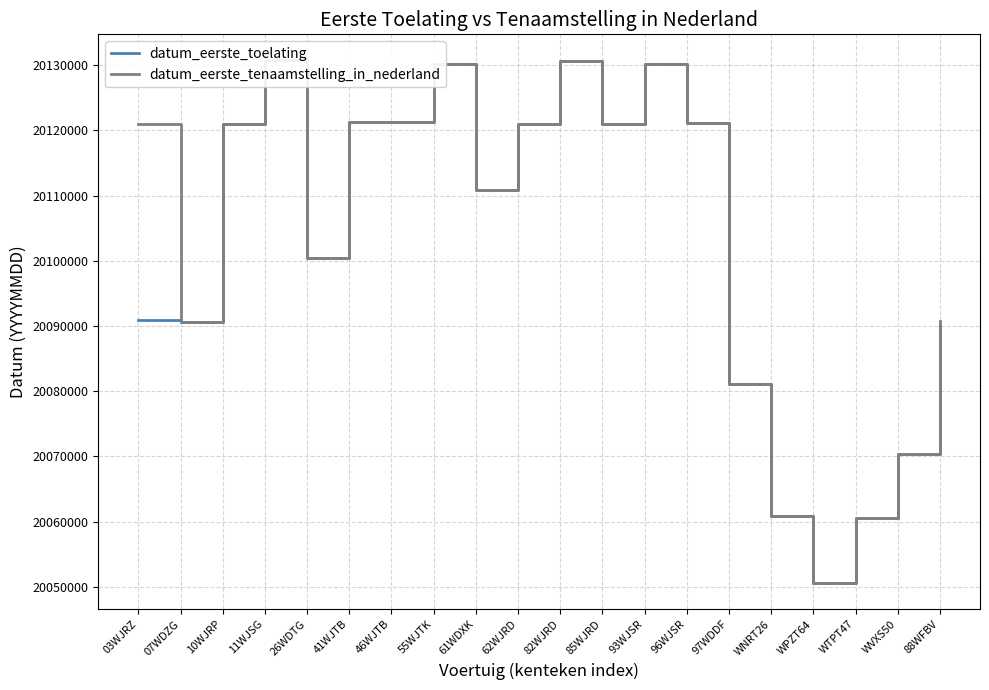

How many interior local valleys does the datum_eerste_tenaamstelling_in_nederland series have?

6